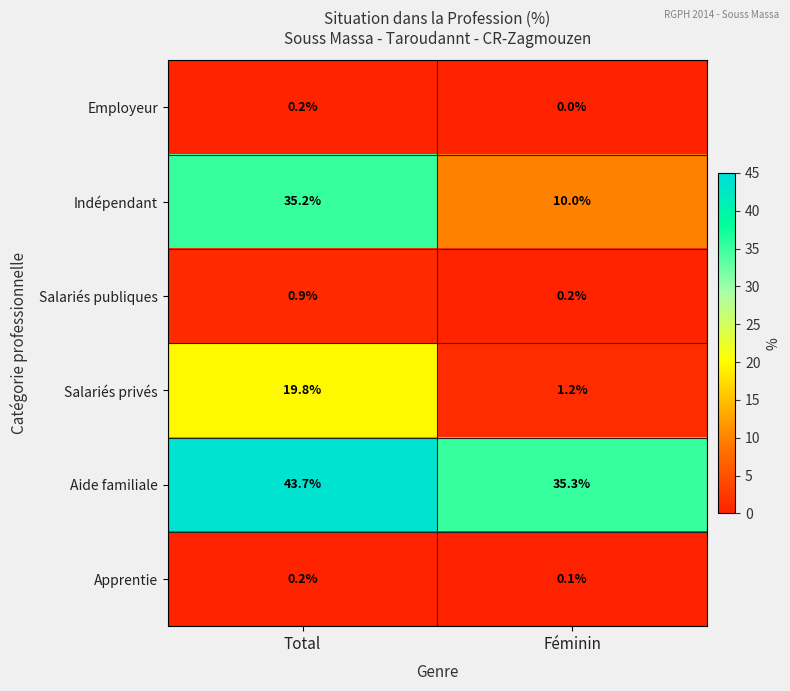

Reading left to right, transcribe all the data shown in this chart.

Employeur: 0.2	0.0
Indépendant: 35.2	10.0
Salariés publiques: 0.9	0.2
Salariés privés: 19.8	1.2
Aide familiale: 43.7	35.3
Apprentie: 0.2	0.1